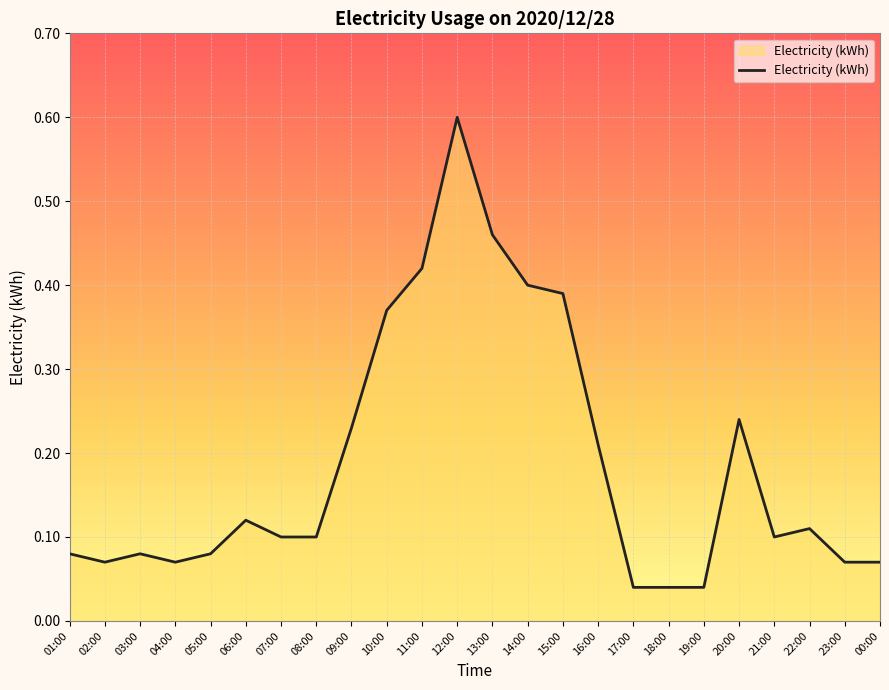

What is the change in value from 10:00 to 18:00?

-0.3